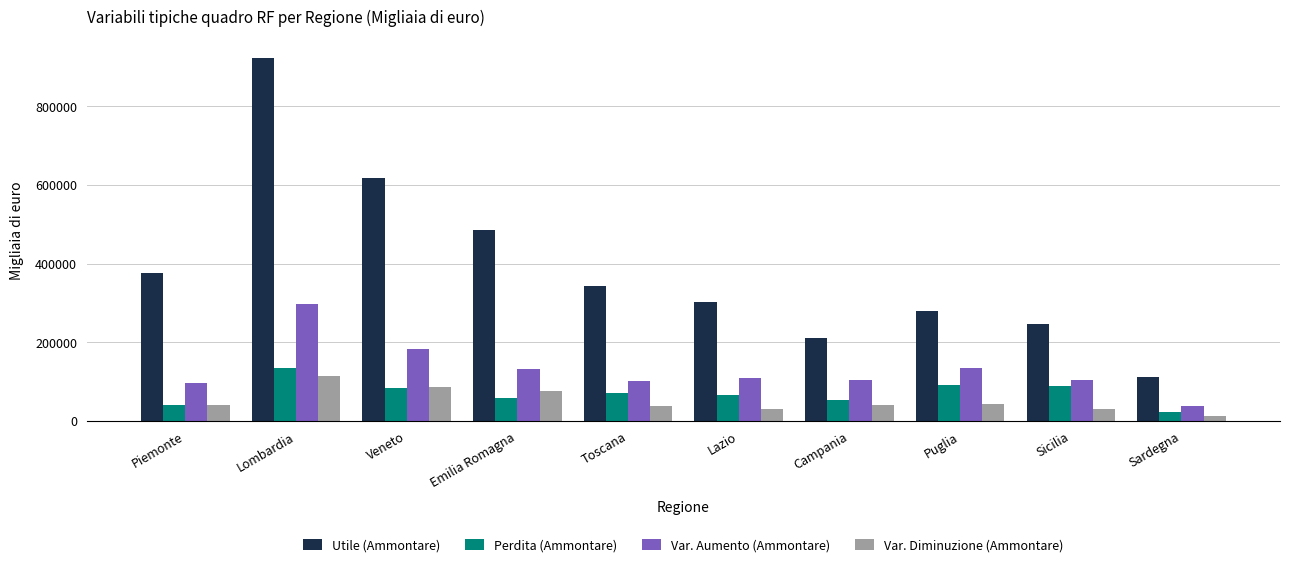

What is the difference between the second highest and minimum values in the Perdita (Ammontare) series?

69764